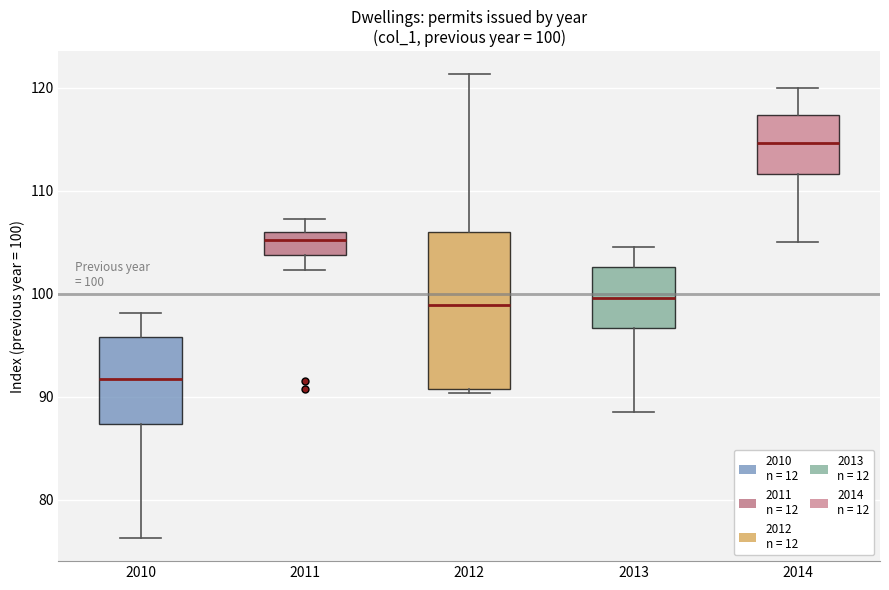

Which box has the lowest median line?

2010